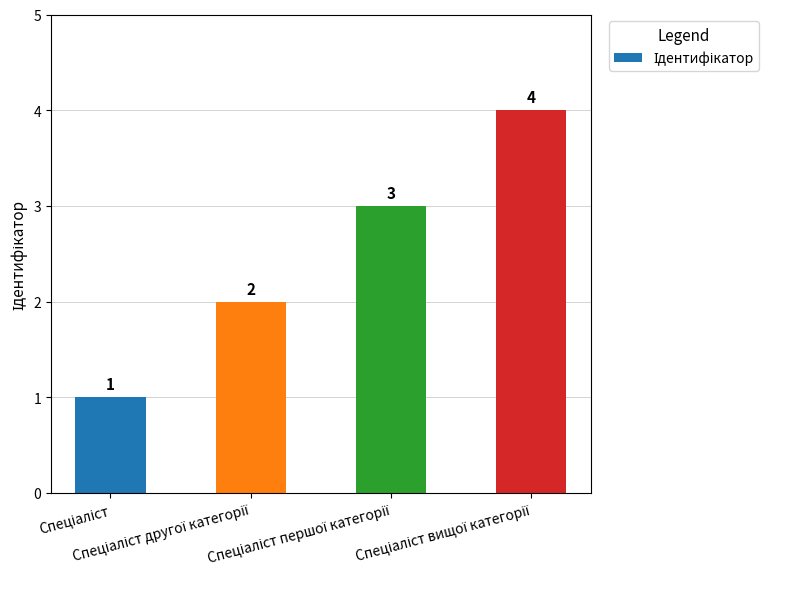

What is the maximum value shown in the chart?

4